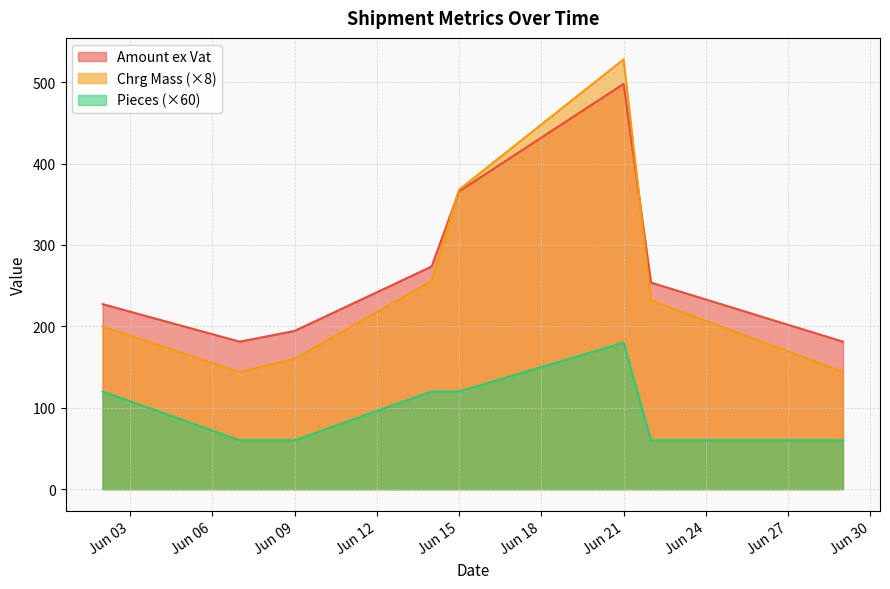

Is the value of Pieces at 2021-06-09 greater than the value of Chrg Mass at 2021-06-14?

No